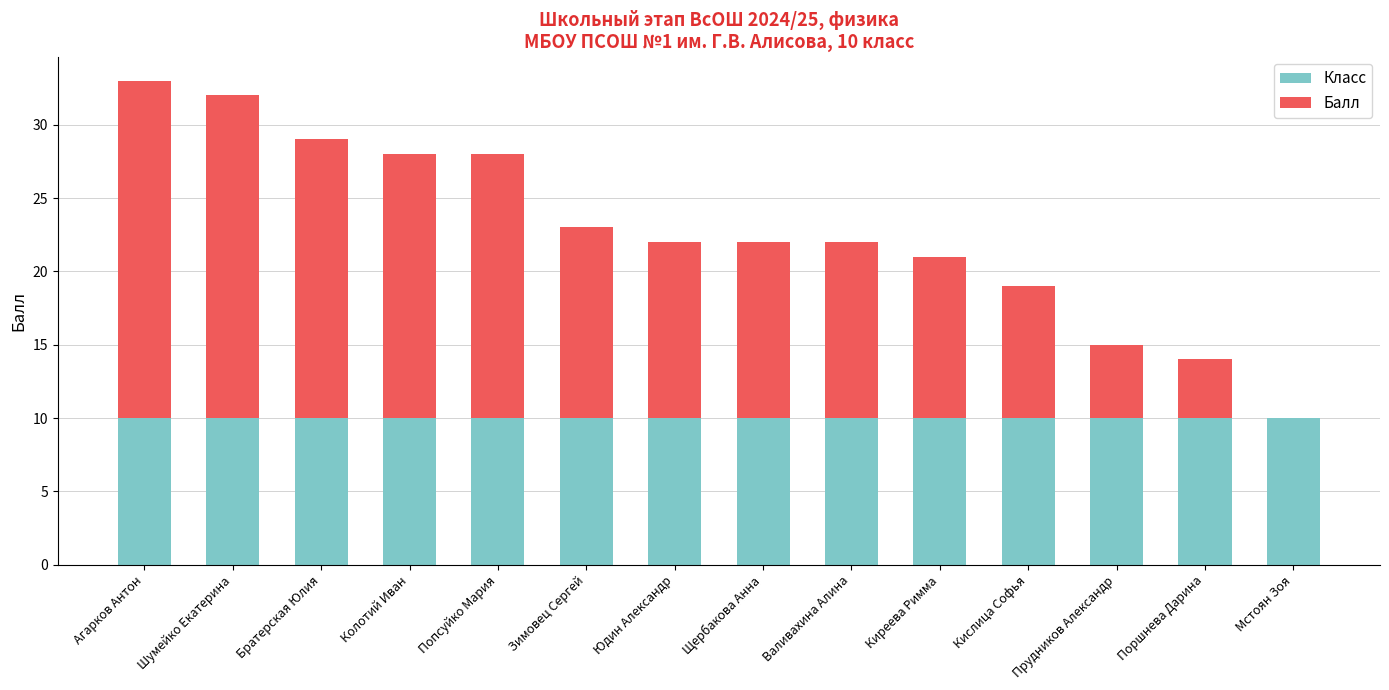

True or false: Класс has a value of 6 at Кислица Софья.

False